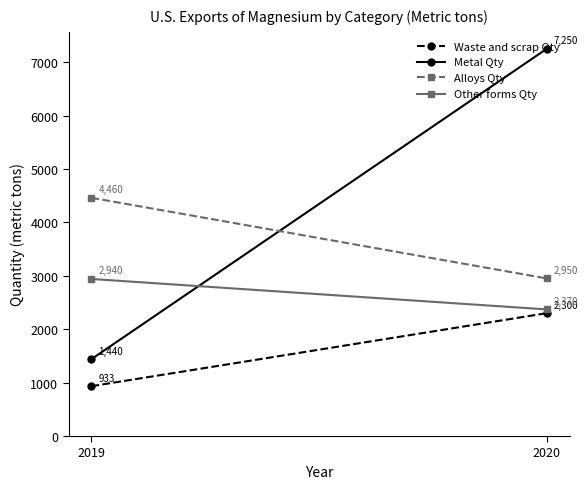

What are all the series names shown in the legend?

Waste and scrap Qty, Metal Qty, Alloys Qty, Other forms Qty